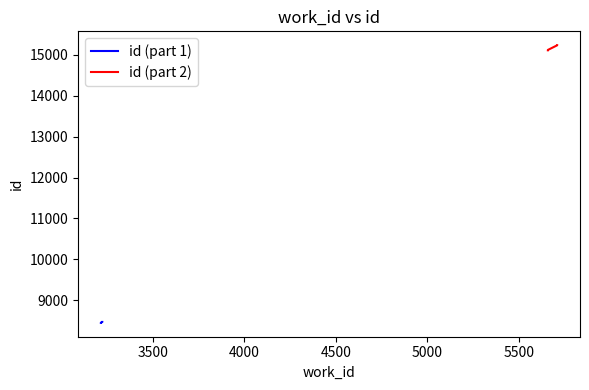

Where is the data nearest to the value 11840?

5658